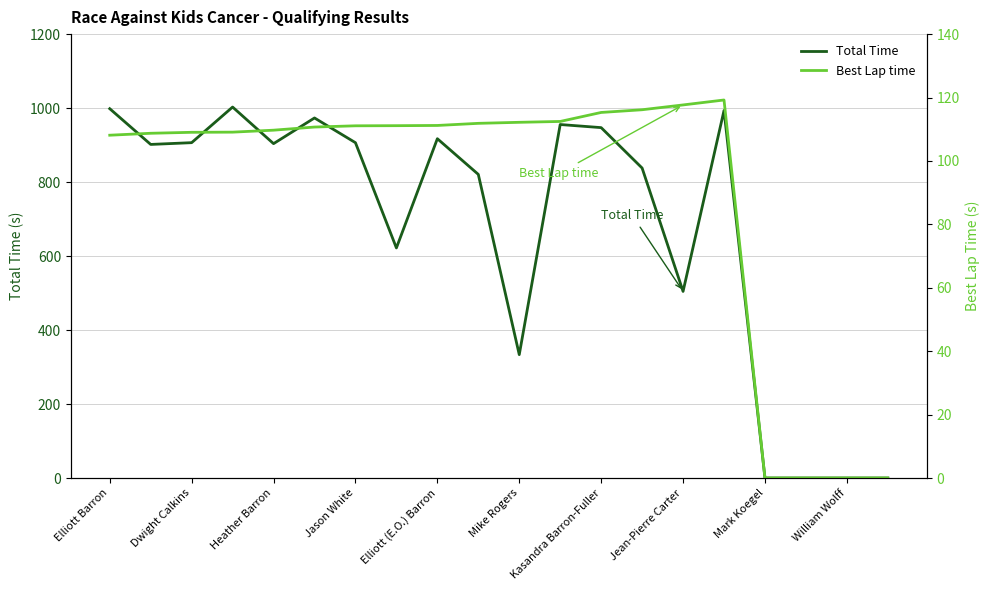

How many lines are shown in the chart?

2